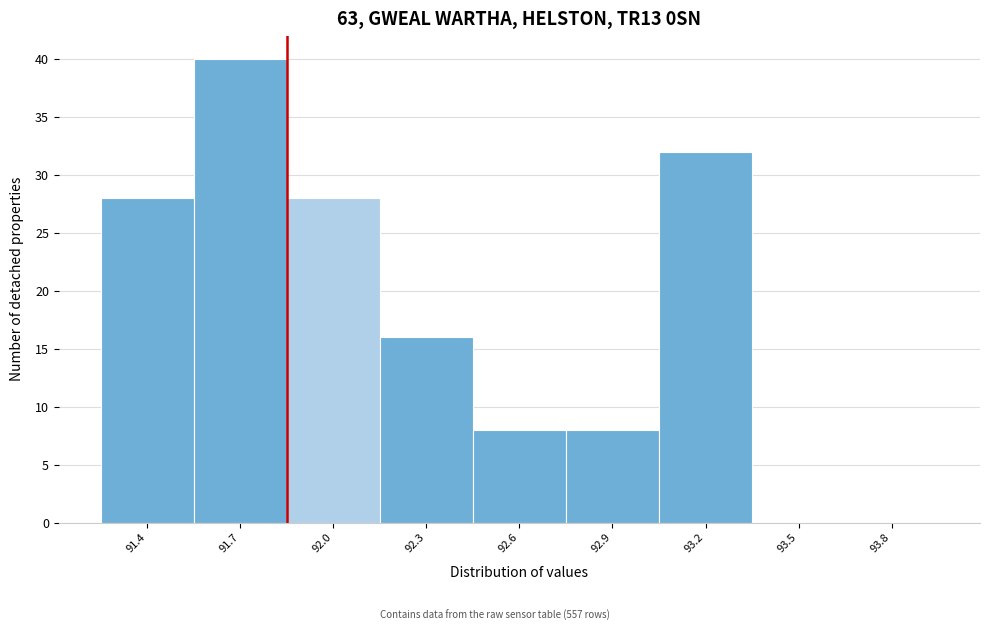

Reading left to right, list all the values displayed in this chart.

91.4=28	91.7=40	92.0=28	92.3=16	92.6=8	92.9=8	93.2=32	93.5=0	93.8=0